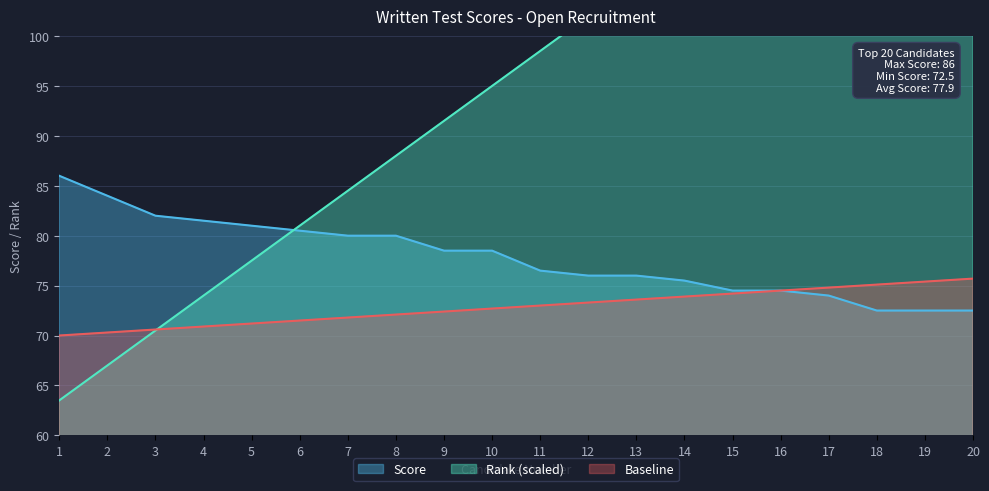

What is the spread (max minus min) of values at 19?

54.0